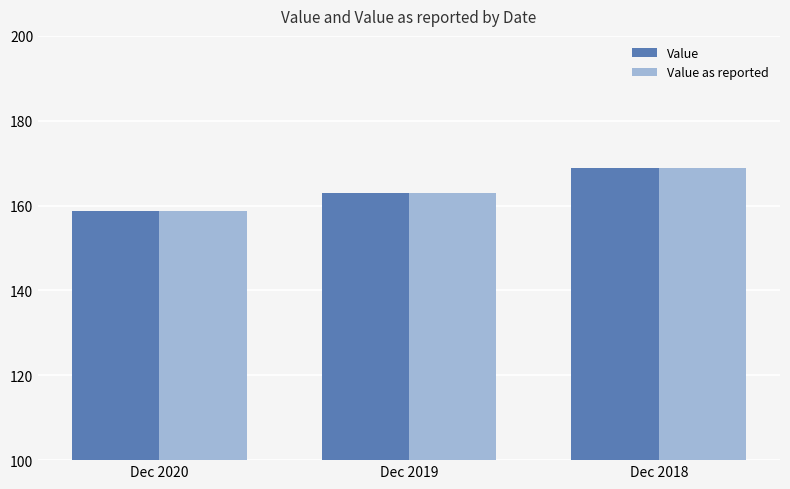

What is the greatest value displayed?

168.8